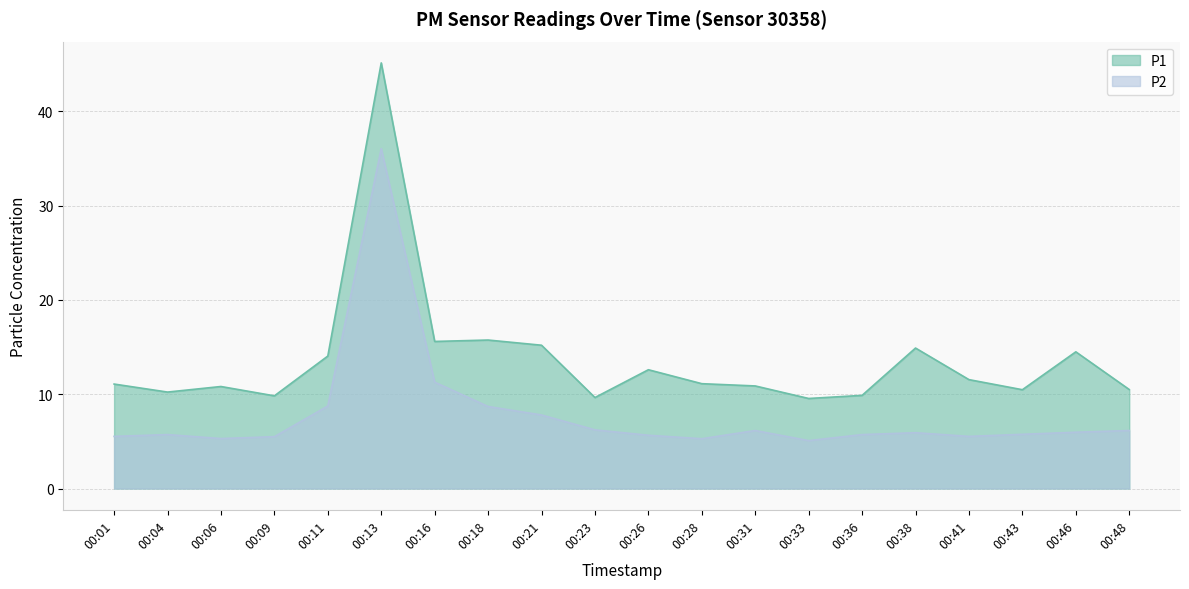

What is the total value across all series at 00:48?

16.6